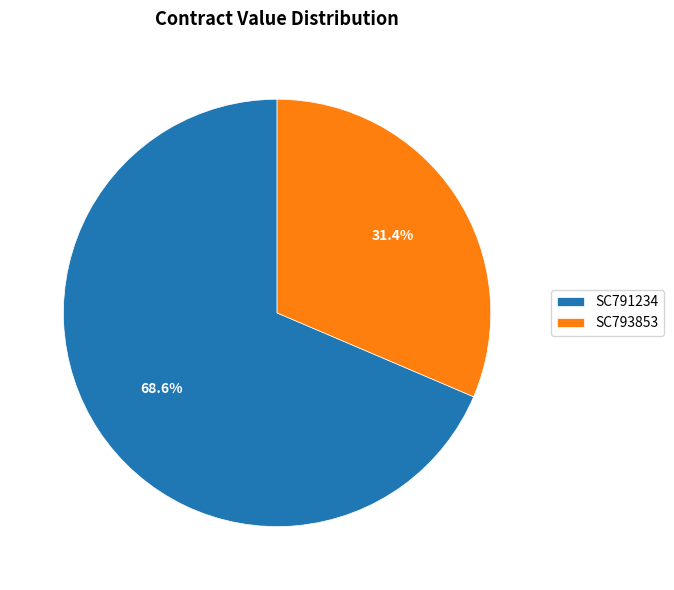

Which has a higher value, SC791234 or SC793853?

SC791234